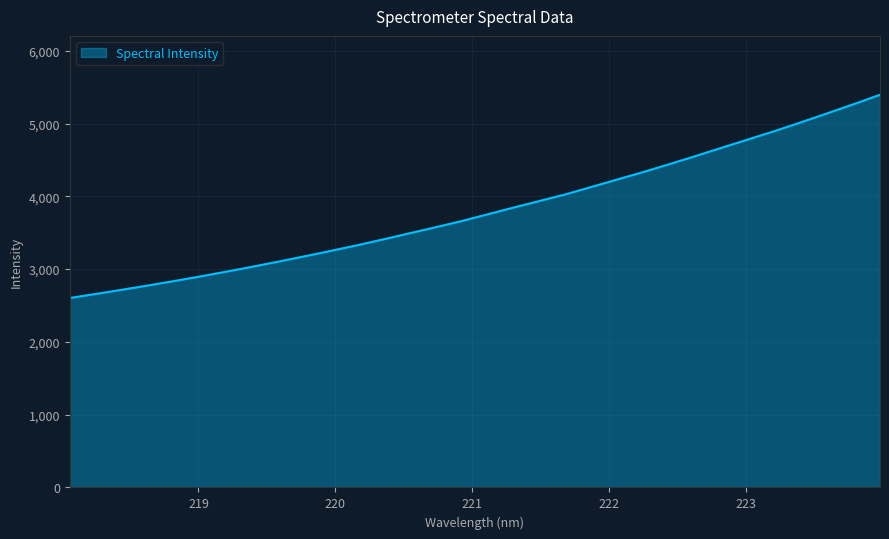

What is the difference between the maximum and minimum values?

2792.3